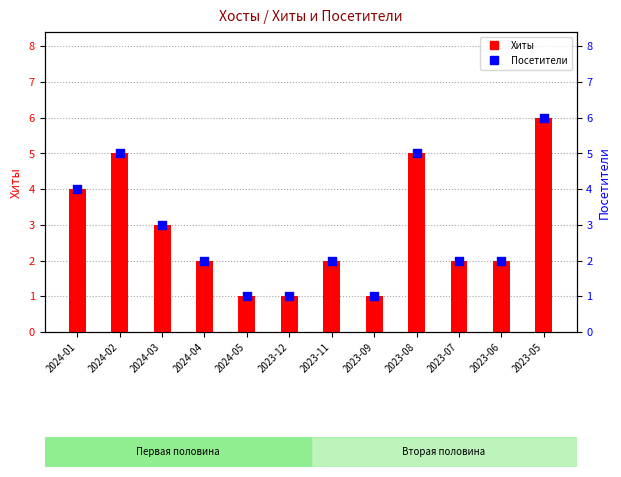

What is the total value across all series at 2023-11?

4